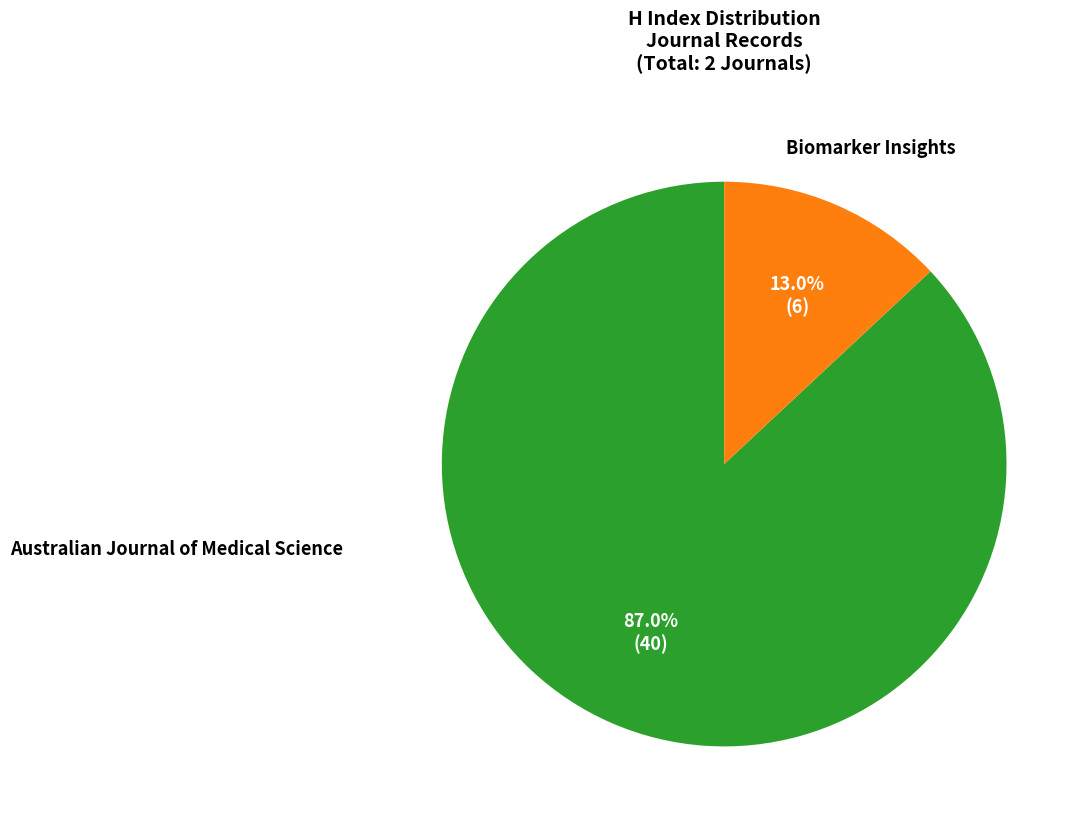

Does any single category account for the majority?

Yes